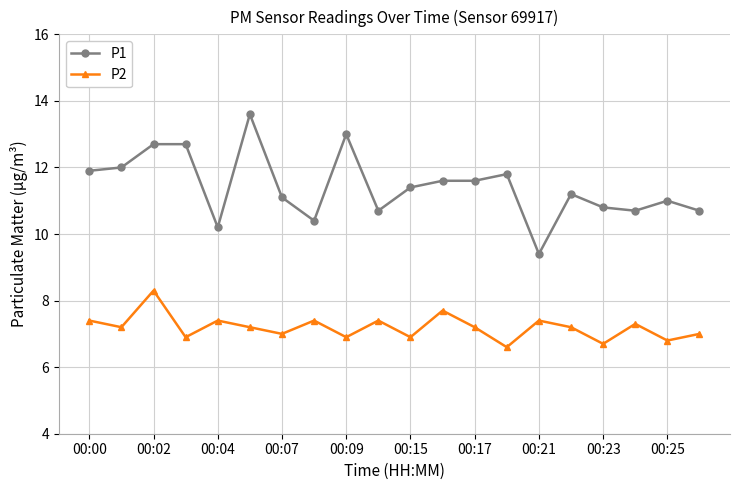

What is the value of the P1 point at the 17th from the left?

10.8